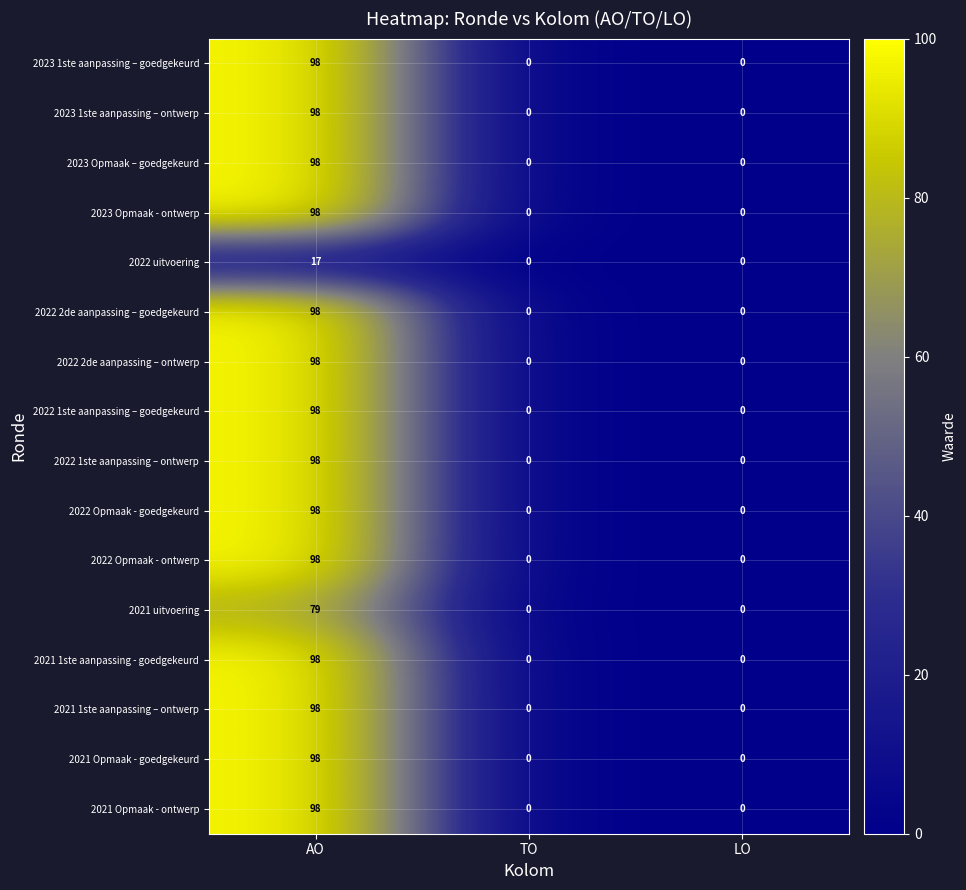

True or false: 2022 Opmaak - ontwerp has a value of 51 at AO.

False